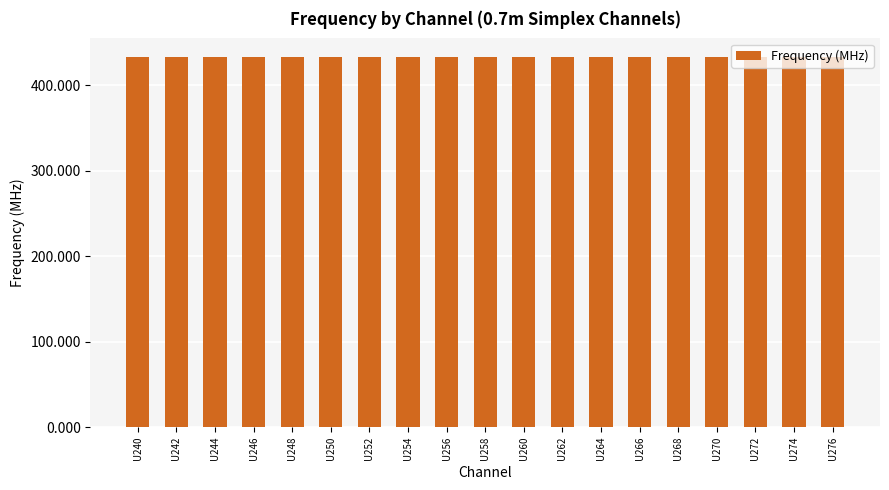

How many distinct data groups are displayed?

1